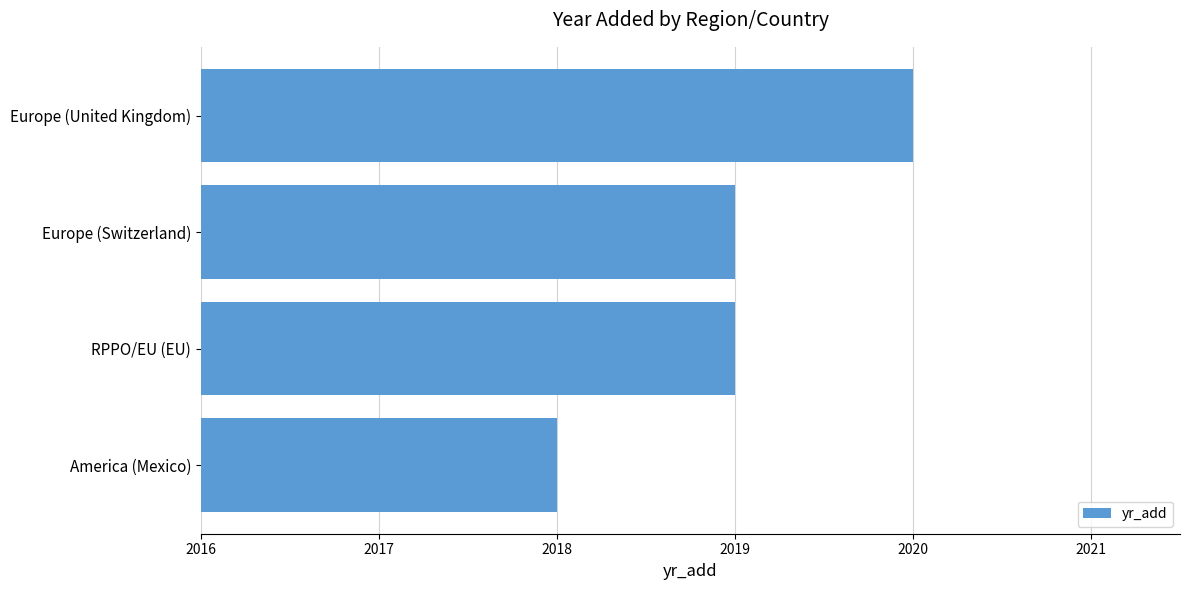

The chart shows a value of 2019 at Europe (Switzerland). True or false?

True